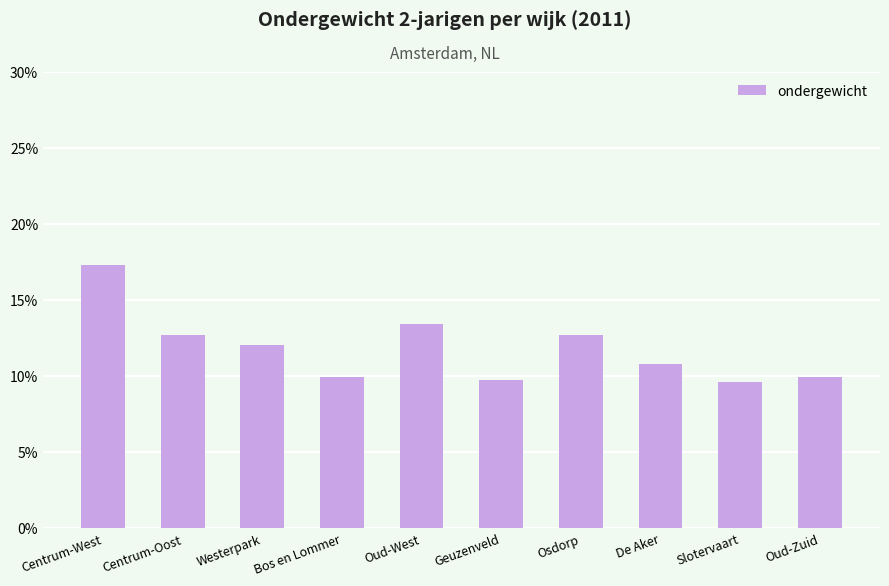

What is the minimum value shown in the chart?

9.6